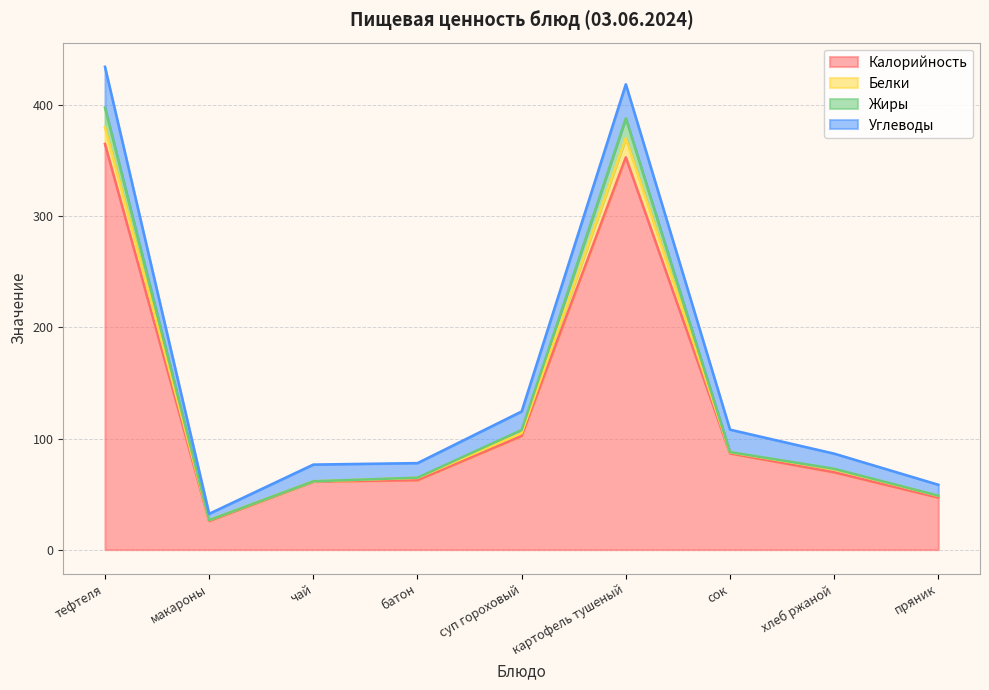

In Жиры, how many points are lower than both neighbors (excluding endpoints)?

1